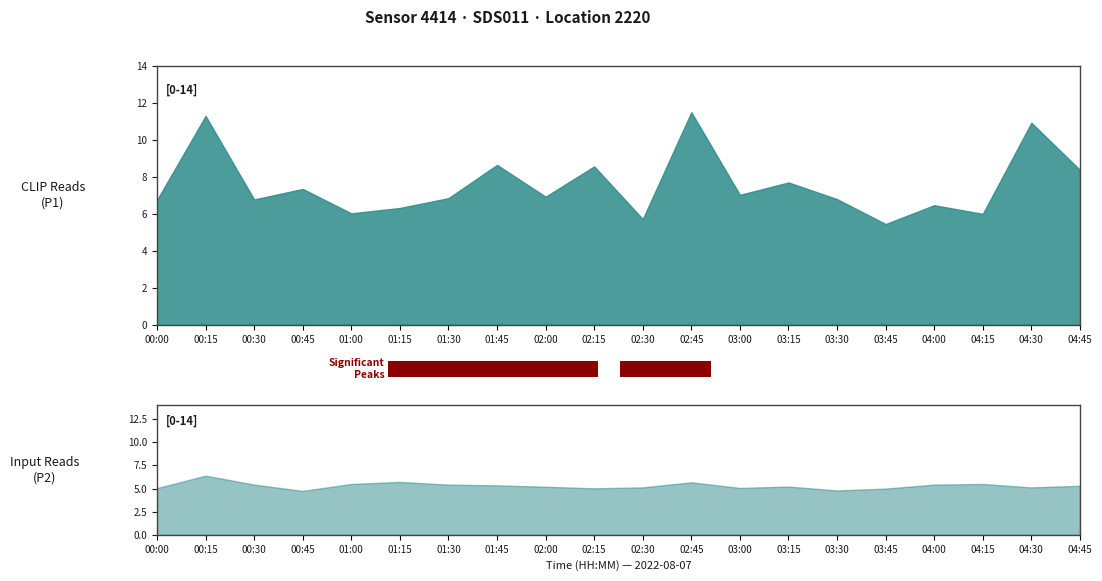

Reading left to right, extract all data points from this chart.

P1: 00:00=6.8	00:15=11.3	00:30=6.8	00:45=7.3	01:00=6.0	01:15=6.3	01:30=6.8	01:45=8.7	02:00=6.9	02:15=8.6	02:30=5.7	02:45=11.5	03:00=7.0	03:15=7.7	03:30=6.8	03:45=5.5	04:00=6.5	04:15=6.0	04:30=10.9	04:45=8.4
P2: 00:00=5.0	00:15=6.4	00:30=5.4	00:45=4.8	01:00=5.5	01:15=5.7	01:30=5.4	01:45=5.3	02:00=5.2	02:15=5.0	02:30=5.1	02:45=5.7	03:00=5.1	03:15=5.2	03:30=4.8	03:45=5.0	04:00=5.4	04:15=5.5	04:30=5.1	04:45=5.3